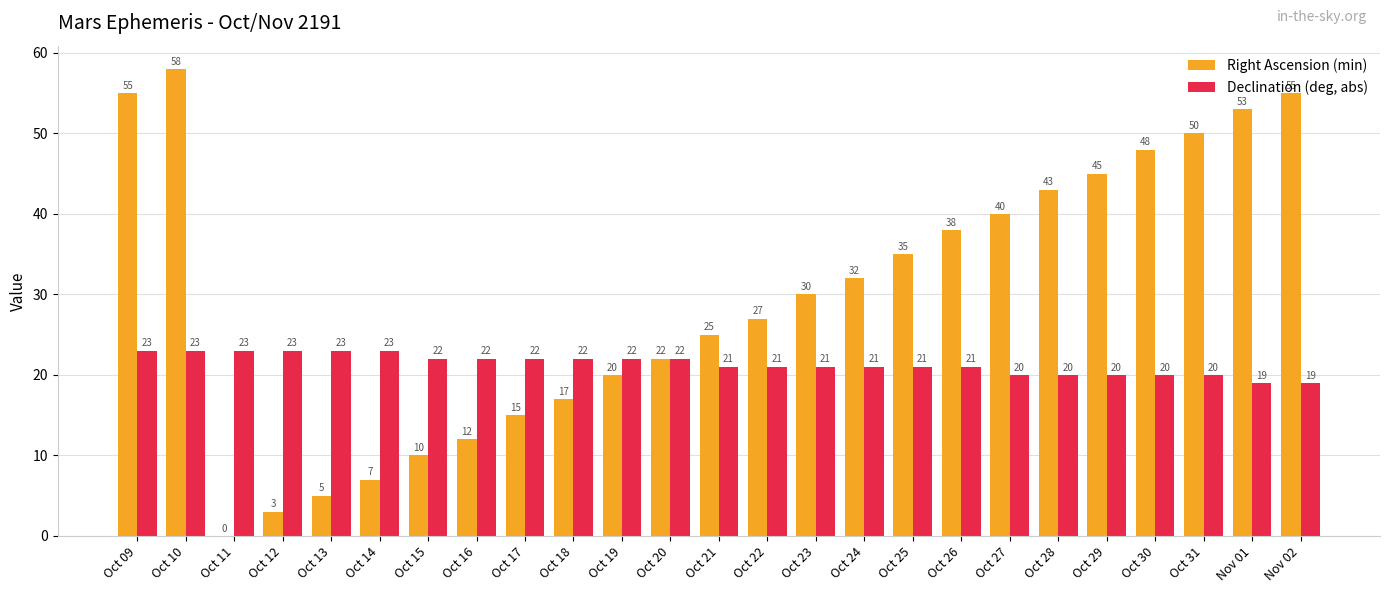

At which category is the sum across all series the highest?

Oct 10